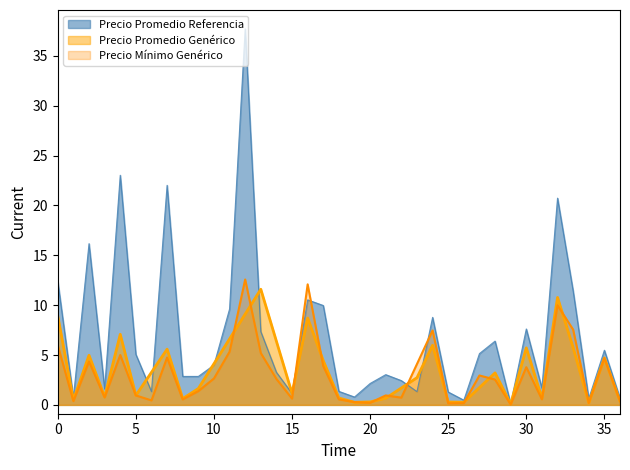

At which category does the data reach its first local valley?

1